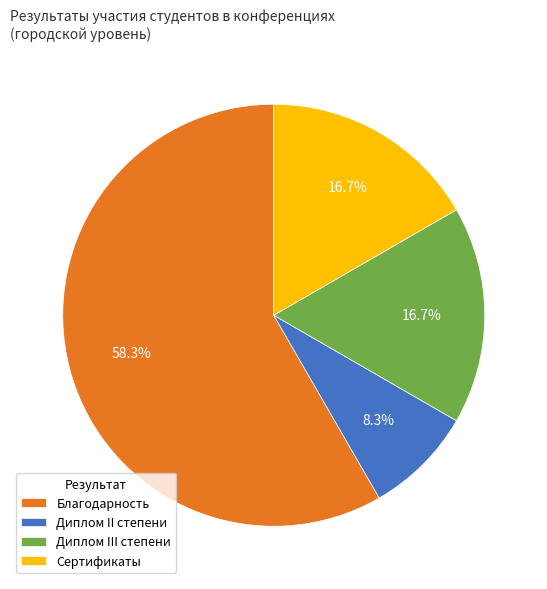

Does Благодарность represent more than half of the total?

Yes